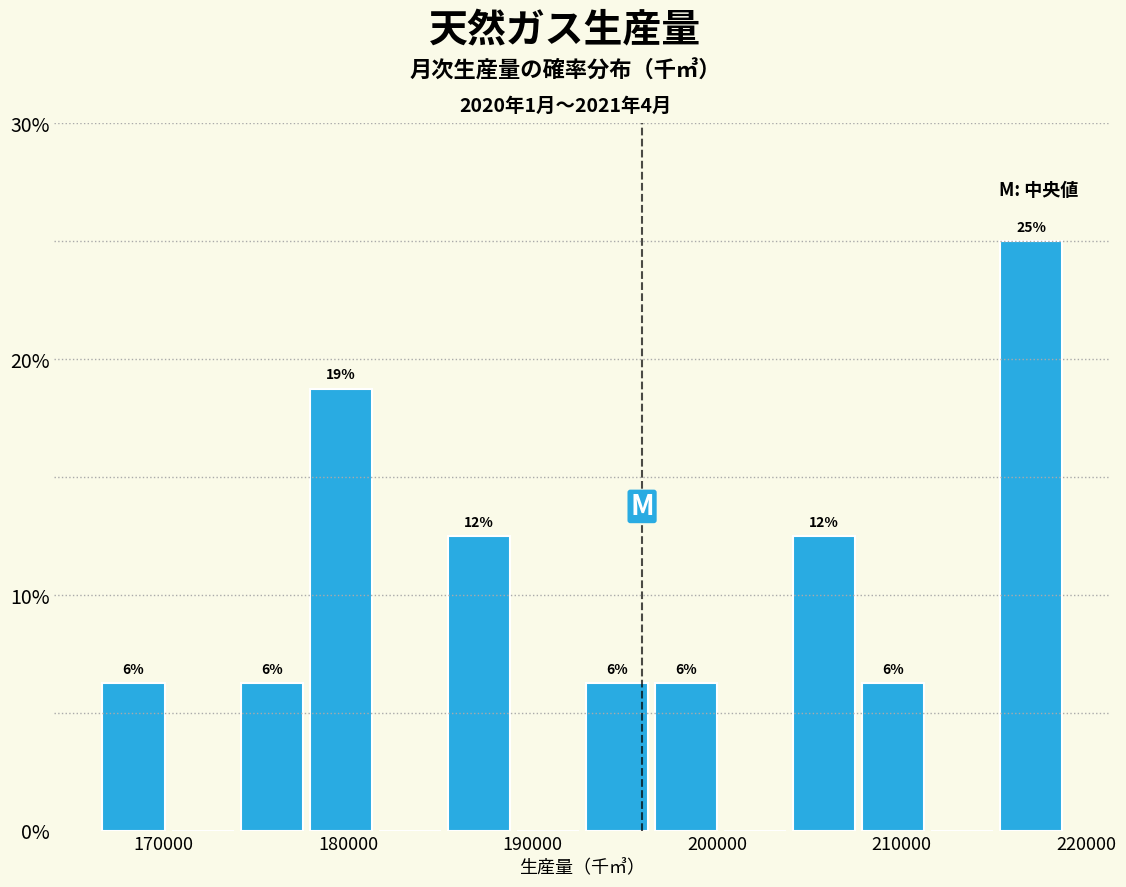

Around what value on the x-axis is the tallest bar? Give the approximate position of its centre, as read against the axis.

217000